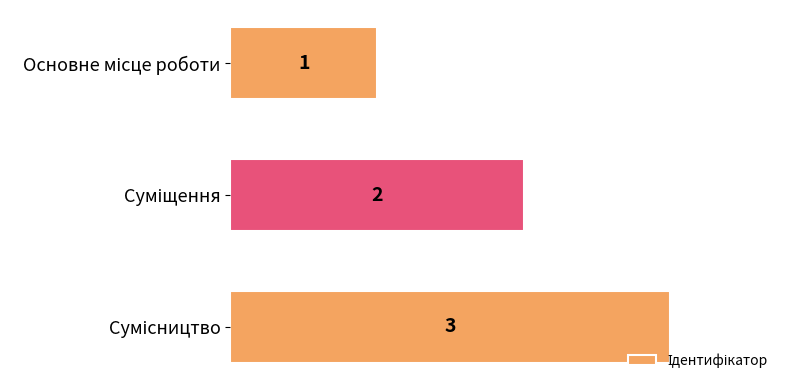

What is the value of the 1st bar from the top?

1